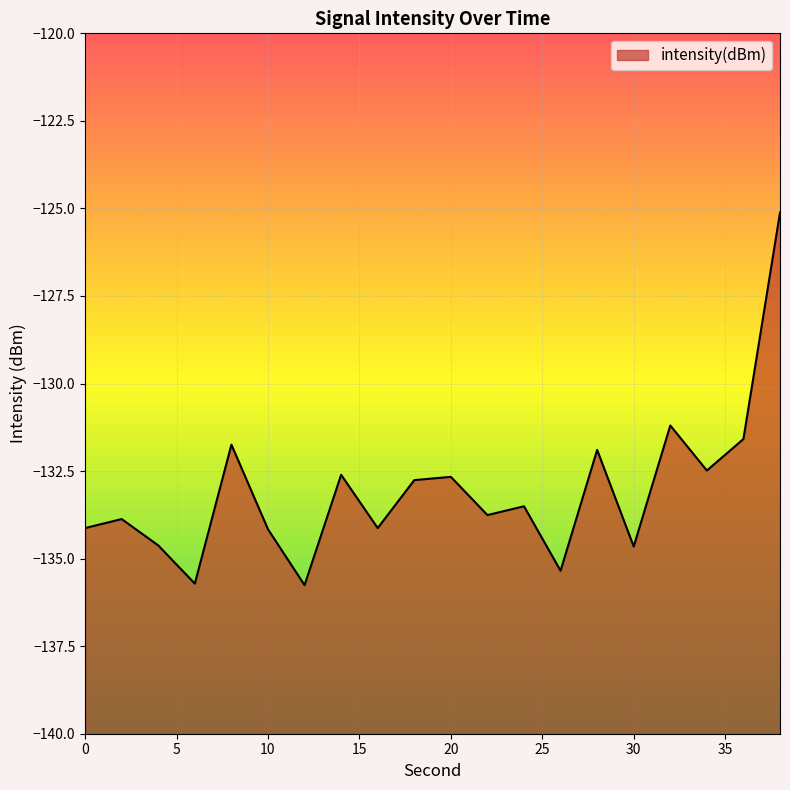

What is the change in value from 8 to 34?

-0.7